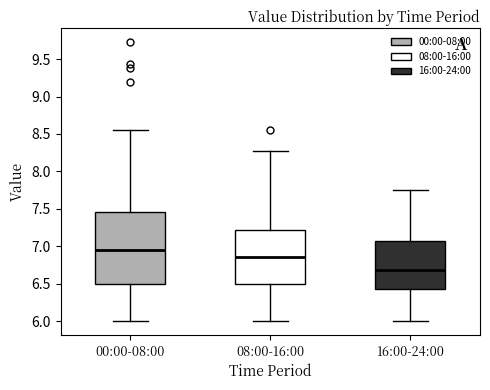

Reading left to right, read every box against the y-axis: the position of its median line, the range the box covers, and the ends of its whiskers. The values are not printed on the chart, so give them approximately, as read against the axis.

00:00-08:00: median 6.95, box 6.50 to 7.45, whiskers 6.00 to 8.55
08:00-16:00: median 6.85, box 6.50 to 7.20, whiskers 6.00 to 8.25
16:00-24:00: median 6.70, box 6.40 to 7.05, whiskers 6.00 to 7.75